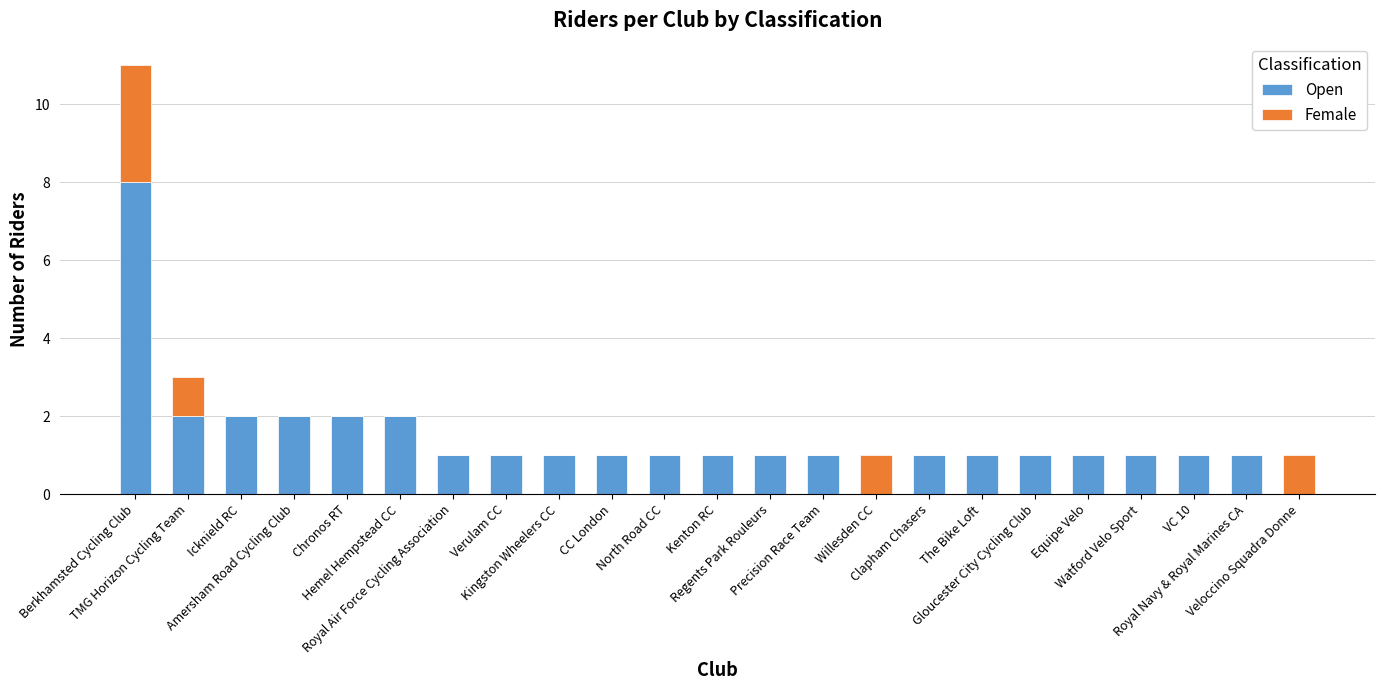

What is the maximum value for Open?

8